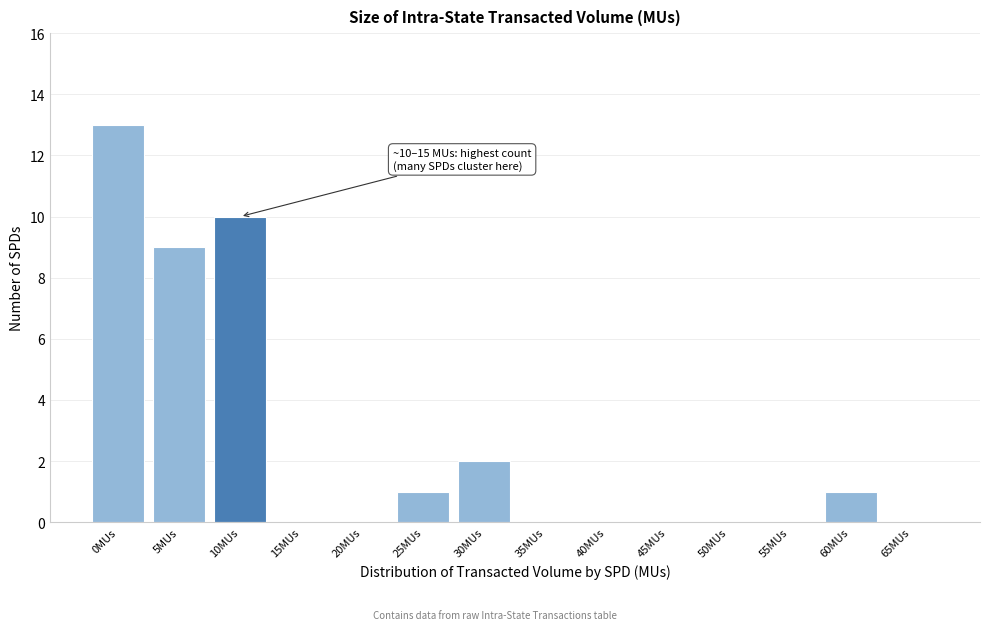

Reading right to left, what are all the values shown in this chart?

65MUs=0	60MUs=1	55MUs=0	50MUs=0	45MUs=0	40MUs=0	35MUs=0	30MUs=2	25MUs=1	20MUs=0	15MUs=0	10MUs=10	5MUs=9	0MUs=13